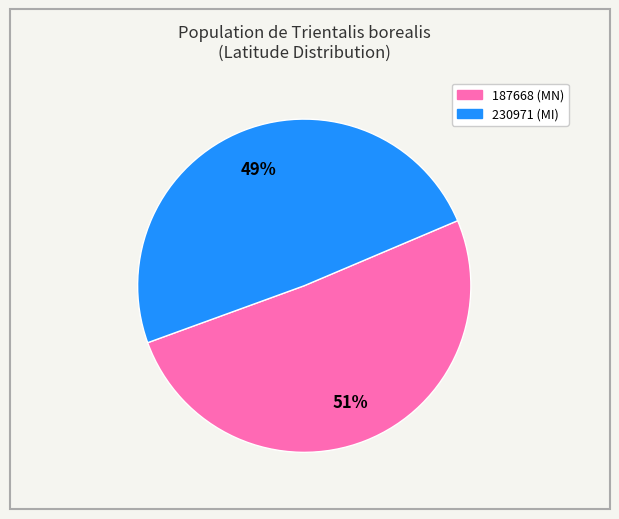

Which slice represents more than half of the pie?

187668